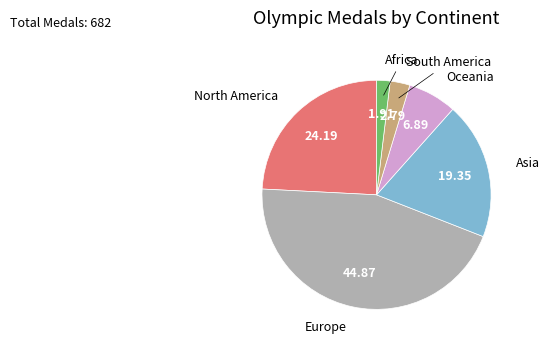

Is there a majority slice in this chart?

No